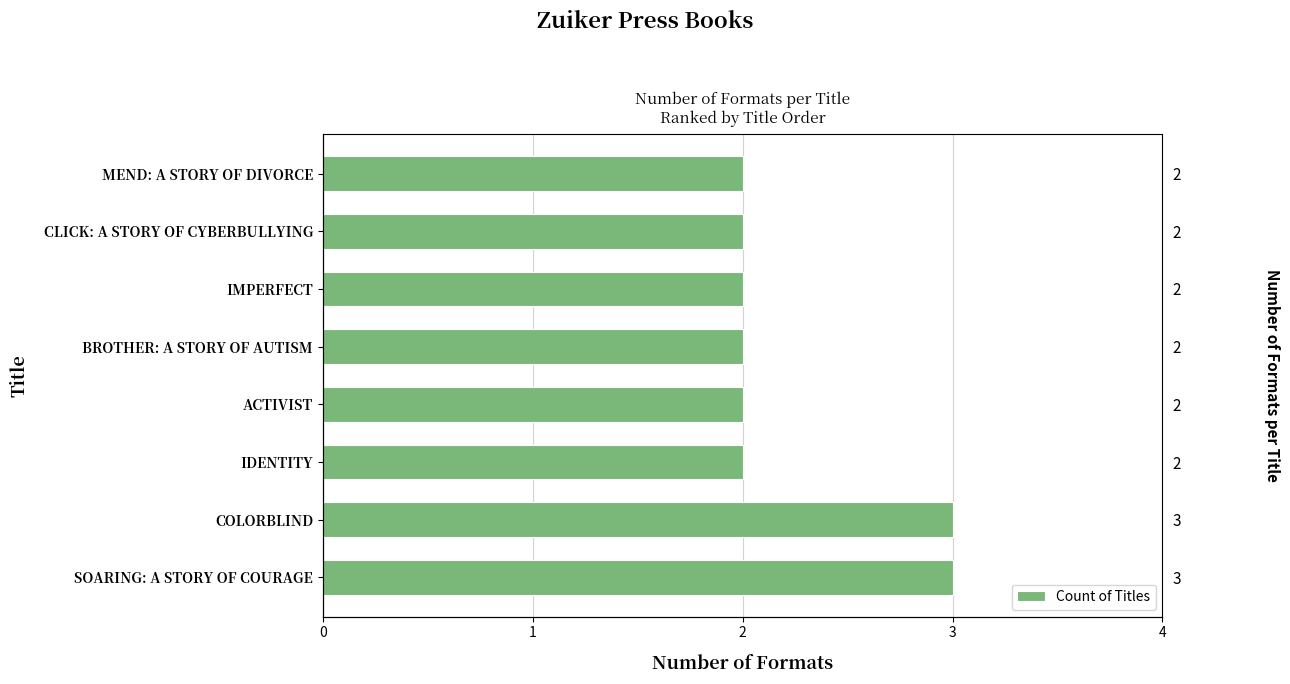

What is the sum of the values at BROTHER: A STORY OF AUTISM and IDENTITY?

4